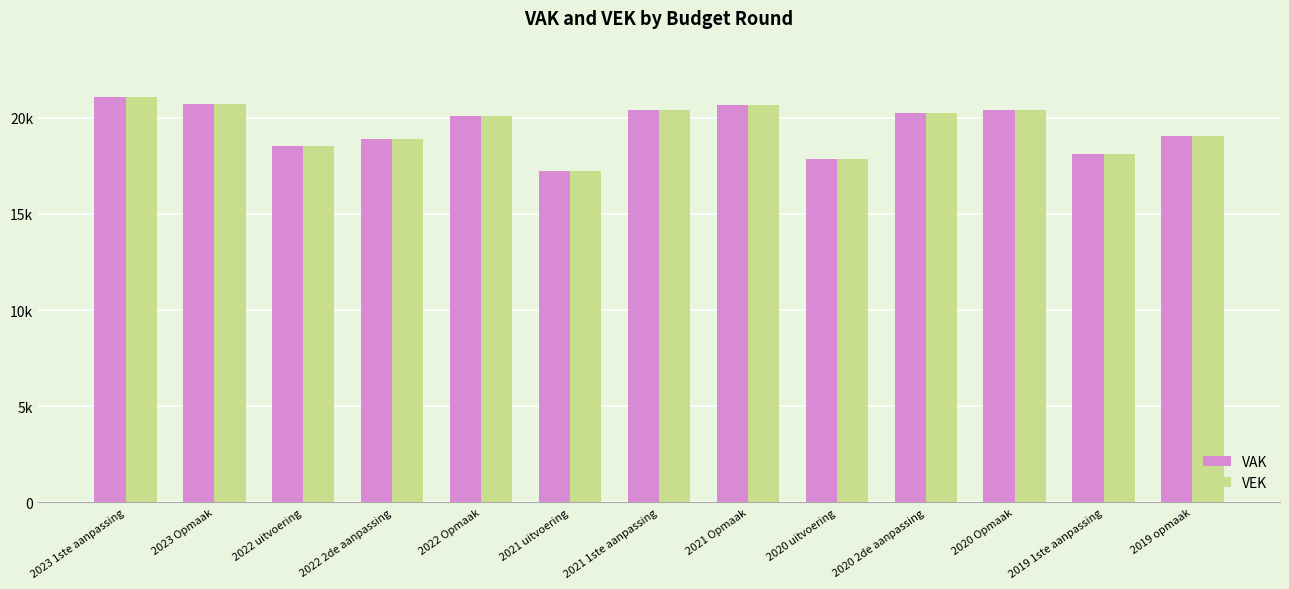

Does the chart contain any negative values?

No